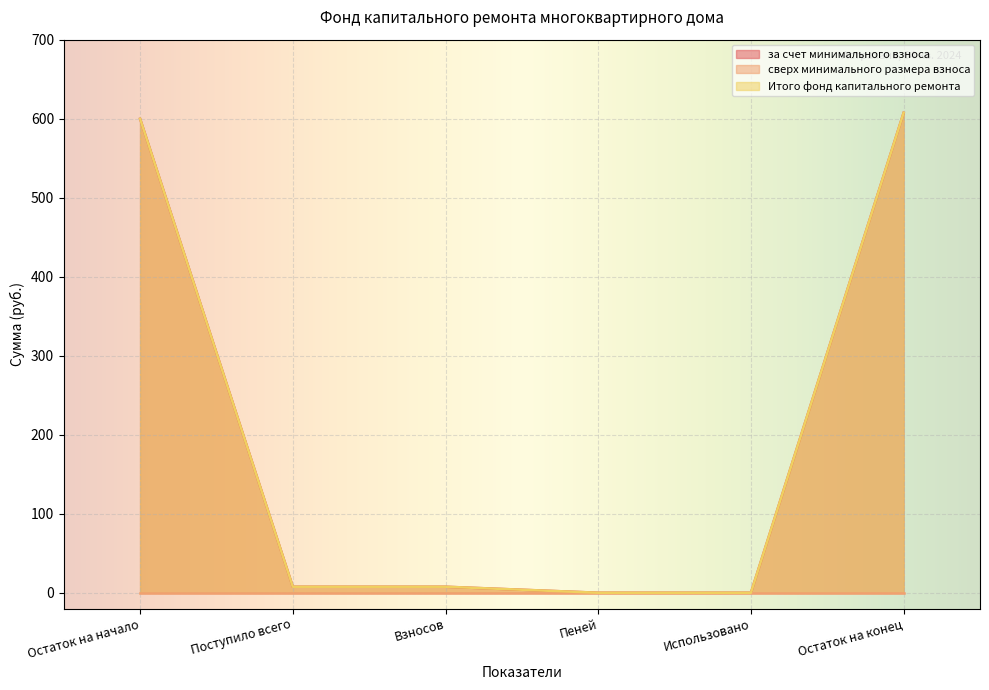

How many lines are shown in the chart?

3